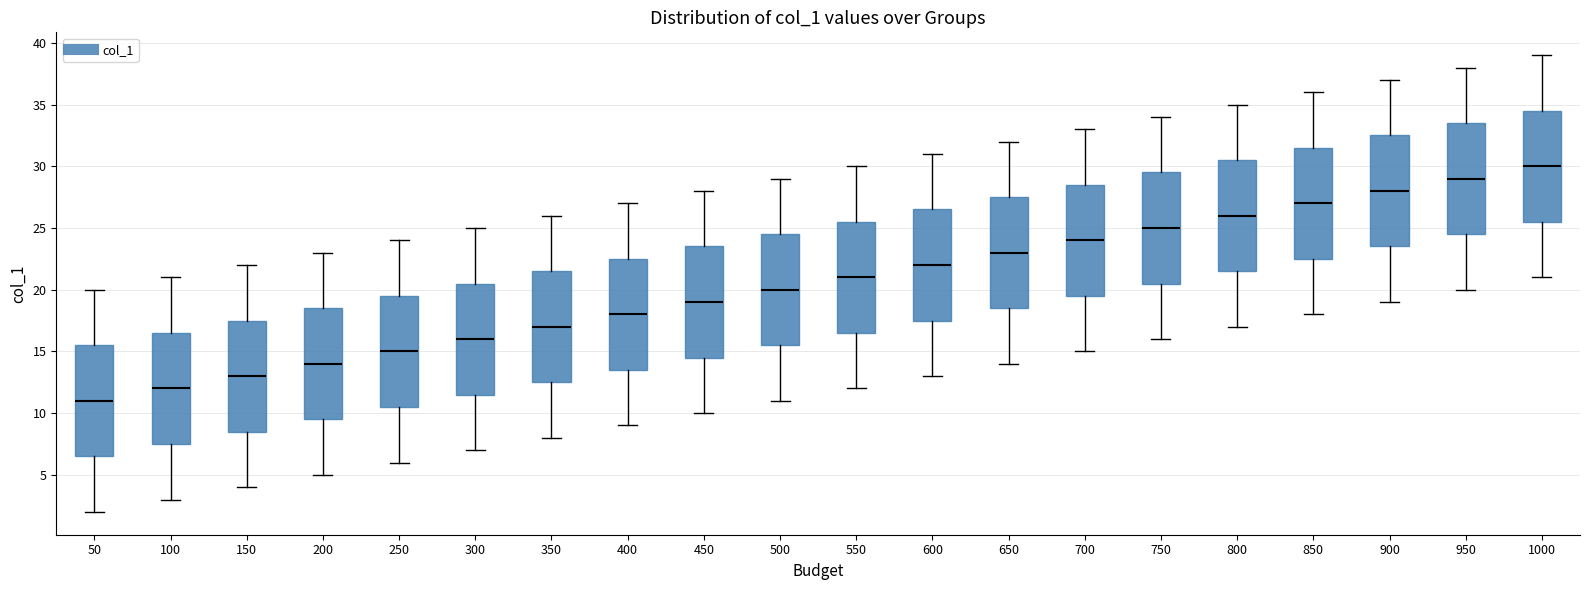

Reading left to right, read every box against the y-axis: the position of its median line, the range the box covers, and the ends of its whiskers. The values are not printed on the chart, so give them approximately, as read against the axis.

50: median 11.0, box 6.5 to 15.5, whiskers 2.0 to 20.0
100: median 12.0, box 7.5 to 16.5, whiskers 3.0 to 21.0
150: median 13.0, box 8.5 to 17.5, whiskers 4.0 to 22.0
200: median 14.0, box 9.5 to 18.5, whiskers 5.0 to 23.0
250: median 15.0, box 10.5 to 19.5, whiskers 6.0 to 24.0
300: median 16.0, box 11.5 to 20.5, whiskers 7.0 to 25.0
350: median 17.0, box 12.5 to 21.5, whiskers 8.0 to 26.0
400: median 18.0, box 13.5 to 22.5, whiskers 9.0 to 27.0
450: median 19.0, box 14.5 to 23.5, whiskers 10.0 to 28.0
500: median 20.0, box 15.5 to 24.5, whiskers 11.0 to 29.0
550: median 21.0, box 16.5 to 25.5, whiskers 12.0 to 30.0
600: median 22.0, box 17.5 to 26.5, whiskers 13.0 to 31.0
650: median 23.0, box 18.5 to 27.5, whiskers 14.0 to 32.0
700: median 24.0, box 19.5 to 28.5, whiskers 15.0 to 33.0
750: median 25.0, box 20.5 to 29.5, whiskers 16.0 to 34.0
800: median 26.0, box 21.5 to 30.5, whiskers 17.0 to 35.0
850: median 27.0, box 22.5 to 31.5, whiskers 18.0 to 36.0
900: median 28.0, box 23.5 to 32.5, whiskers 19.0 to 37.0
950: median 29.0, box 24.5 to 33.5, whiskers 20.0 to 38.0
1000: median 30.0, box 25.5 to 34.5, whiskers 21.0 to 39.0